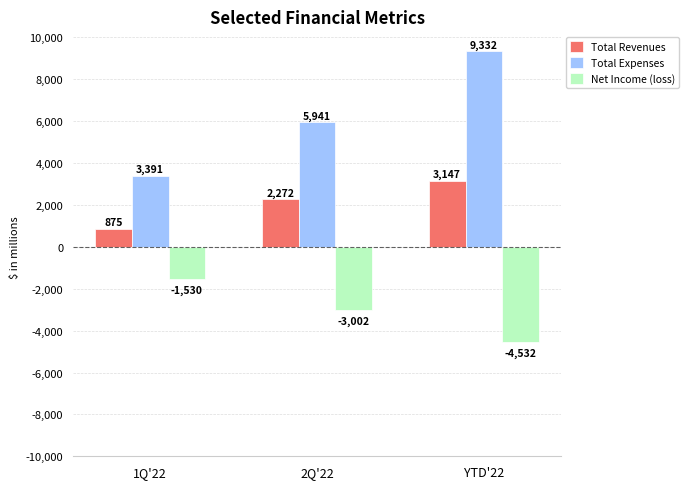

List the series in order of their overall mean, lowest first.

Net Income (loss), Total Revenues, Total Expenses